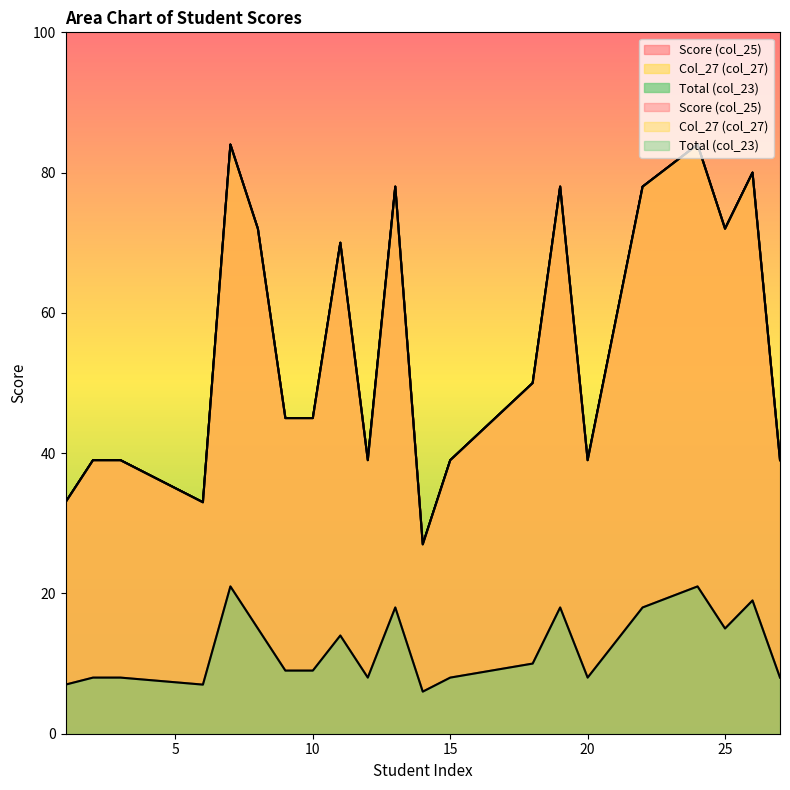

Is the value of Score (col_25) at 14 greater than the value of Total (col_23) at 11?

Yes